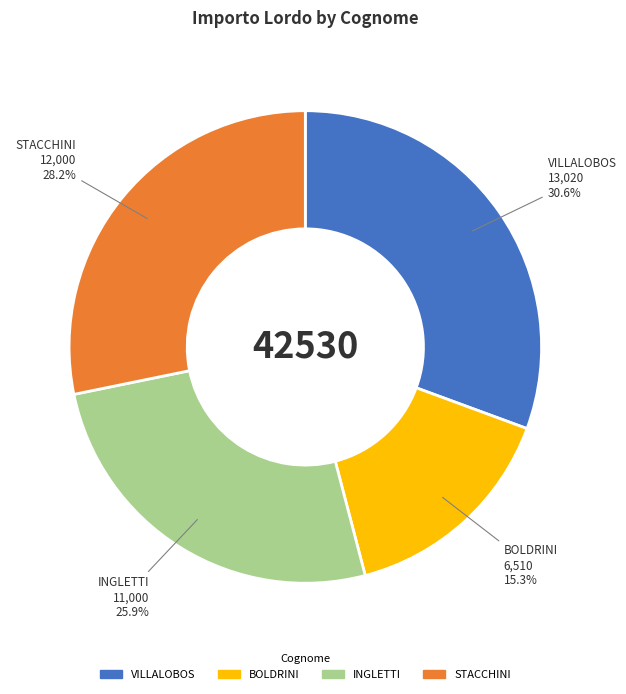

Approximately how many times larger is the value at VILLALOBOS compared to BOLDRINI?

2.0